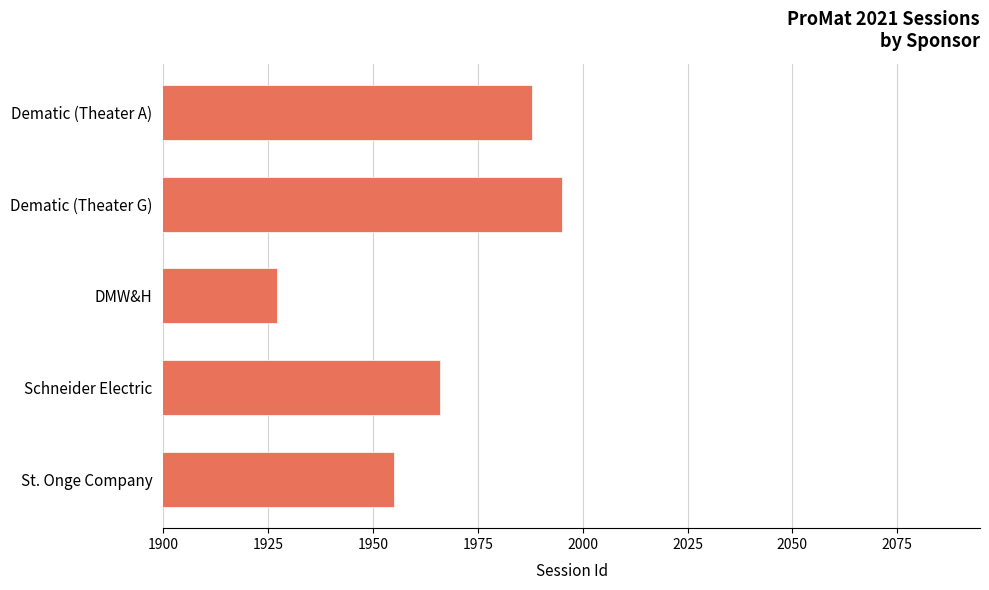

What value does the data have at Dematic (Theater G)?

1995